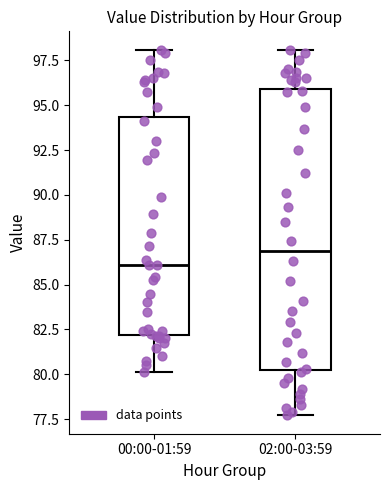

Where does the lower whisker of the box for 02:00-03:59 end on the y-axis? The values are not printed on the chart, so give them approximately, as read against the axis.

77.5